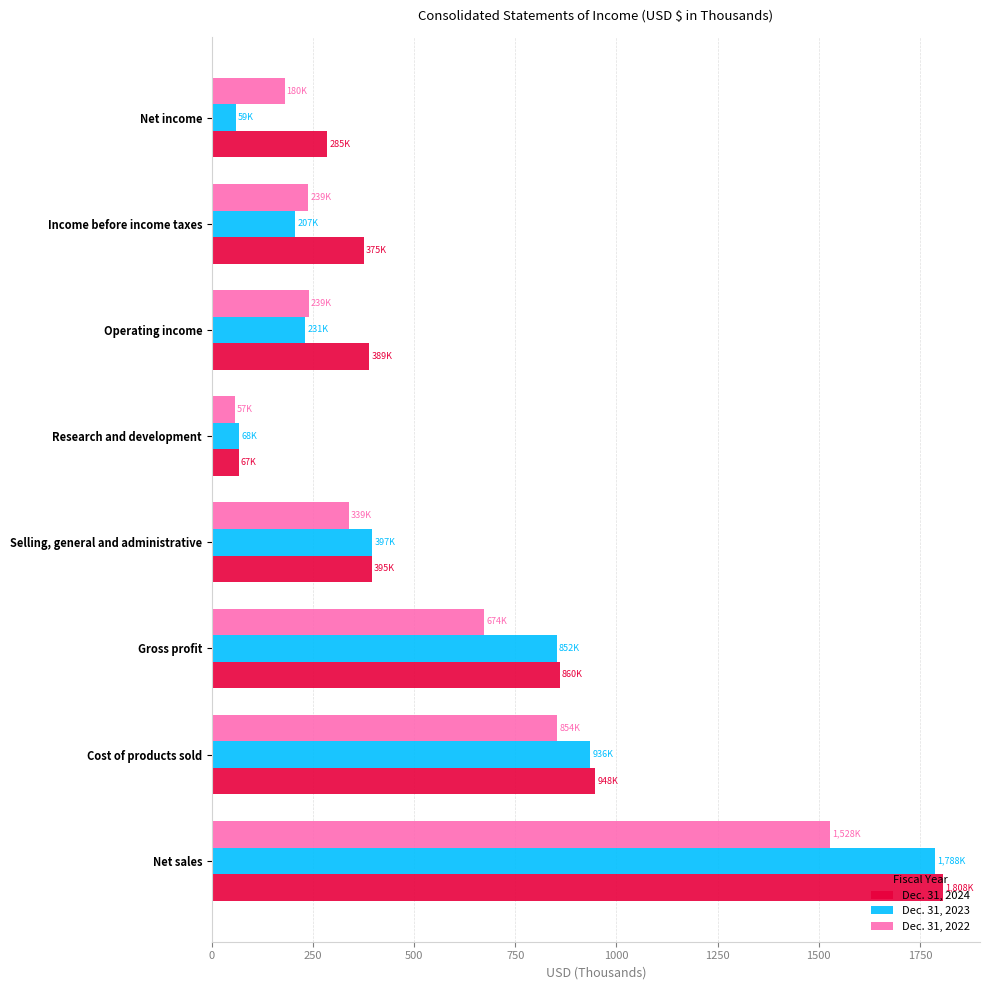

What is the minimum value shown in the chart?

57.0